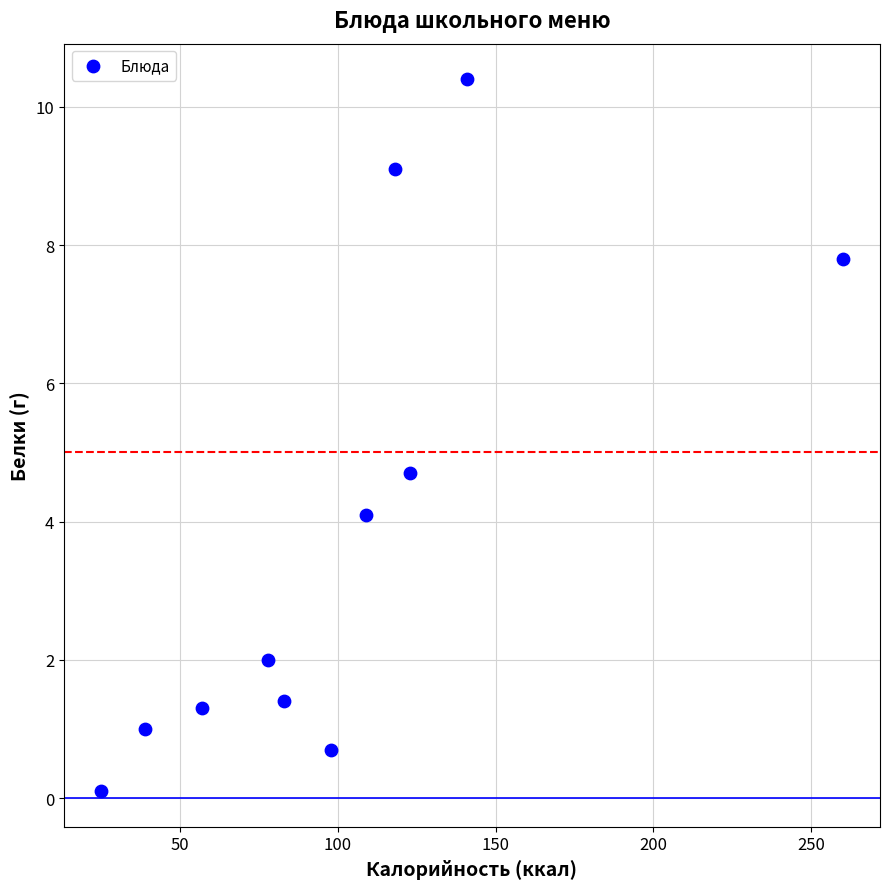

What Y value in the scatter plot is closest to 5?

4.7